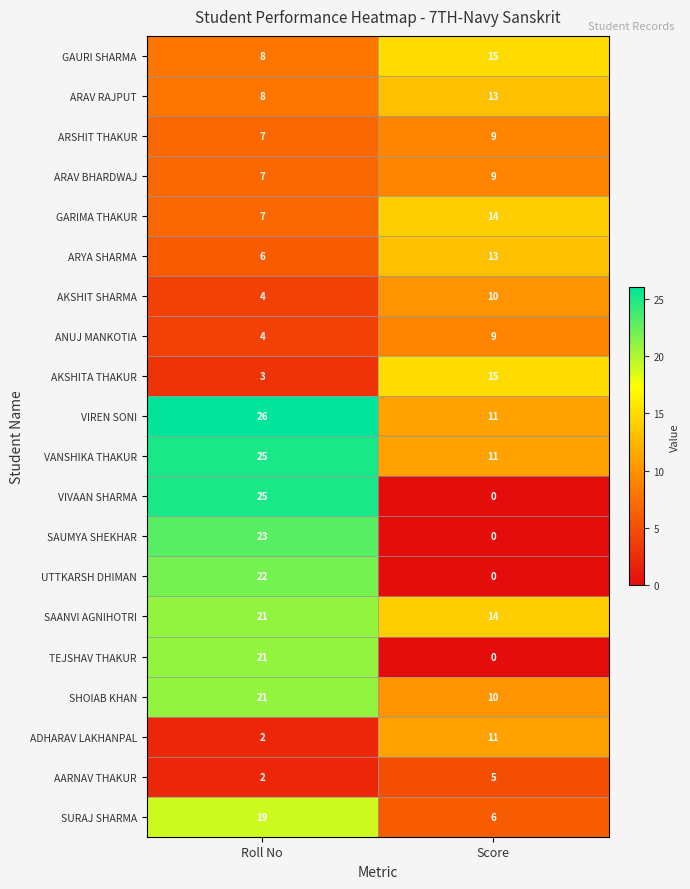

Rank the categories by VIREN SONI value from highest to lowest.

Roll No, Score